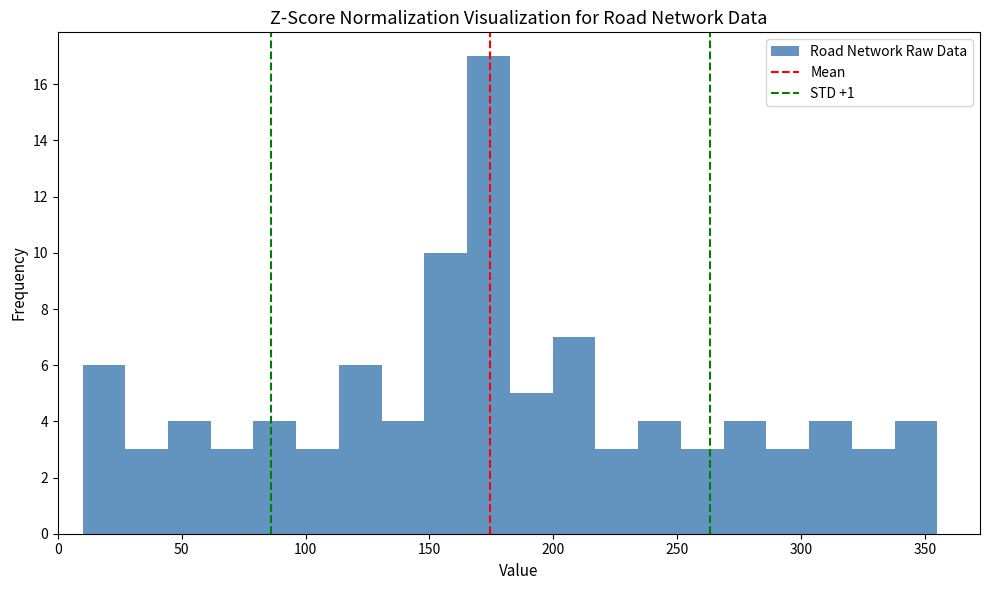

Around what value on the x-axis is the tallest bar? Give the approximate position of its centre, as read against the axis.

175